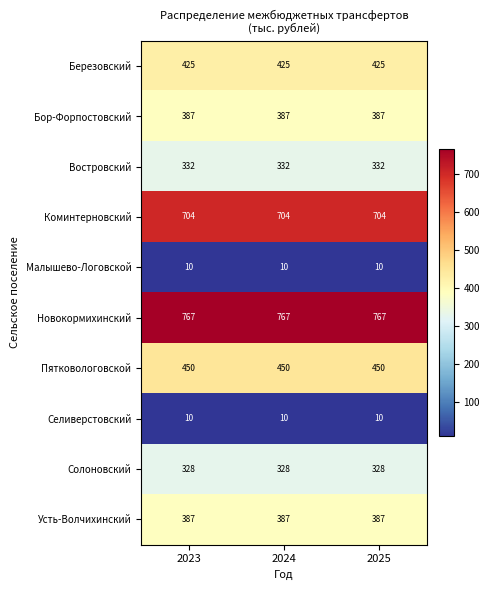

What is the minimum value shown in the chart?

10